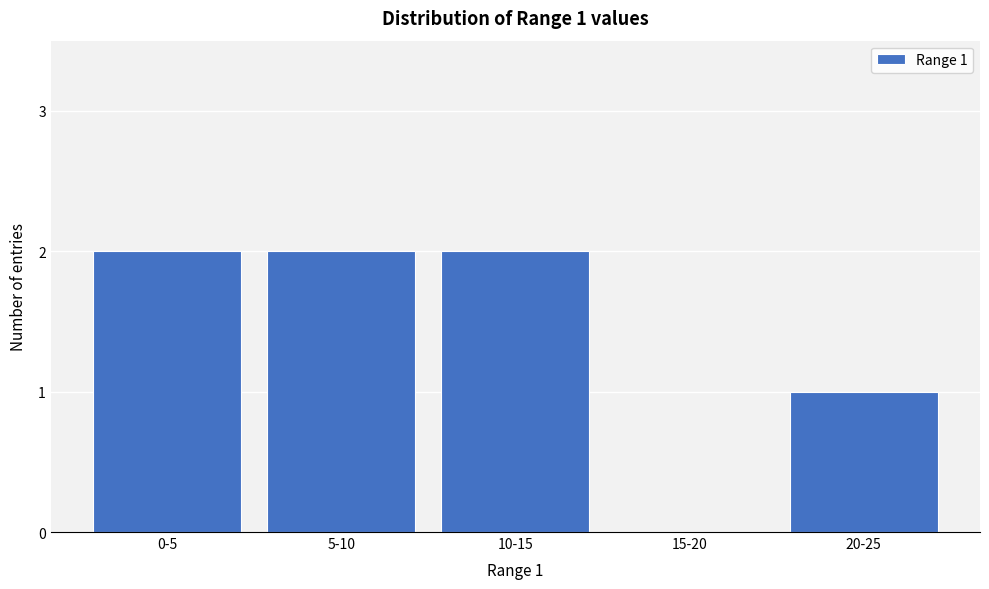

Reading left to right, what are all the values shown in this chart?

0-5=2	5-10=2	10-15=2	15-20=0	20-25=1